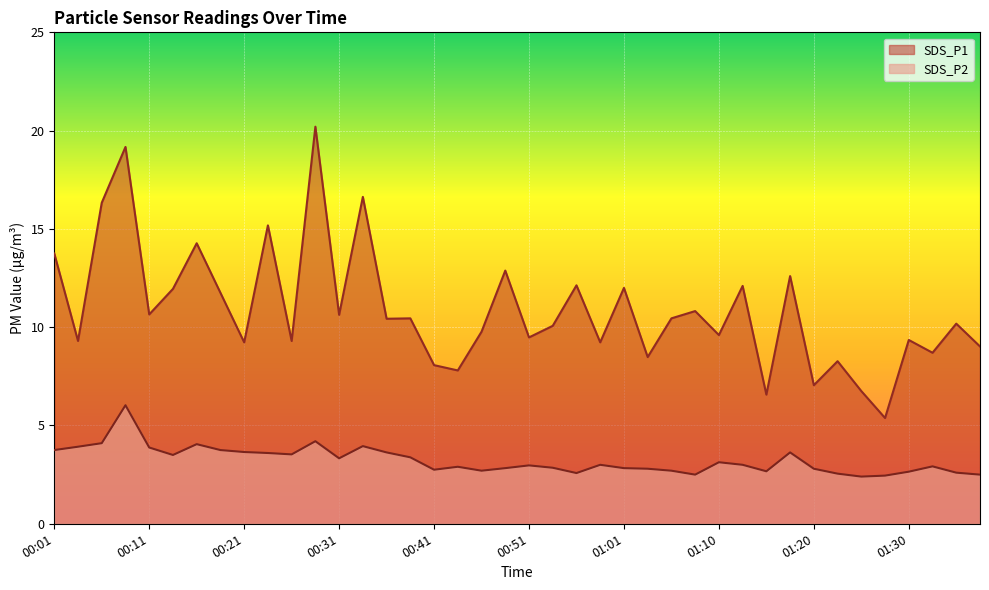

What is the sum of the SDS_P2 values at 00:46 and 00:33?

6.7